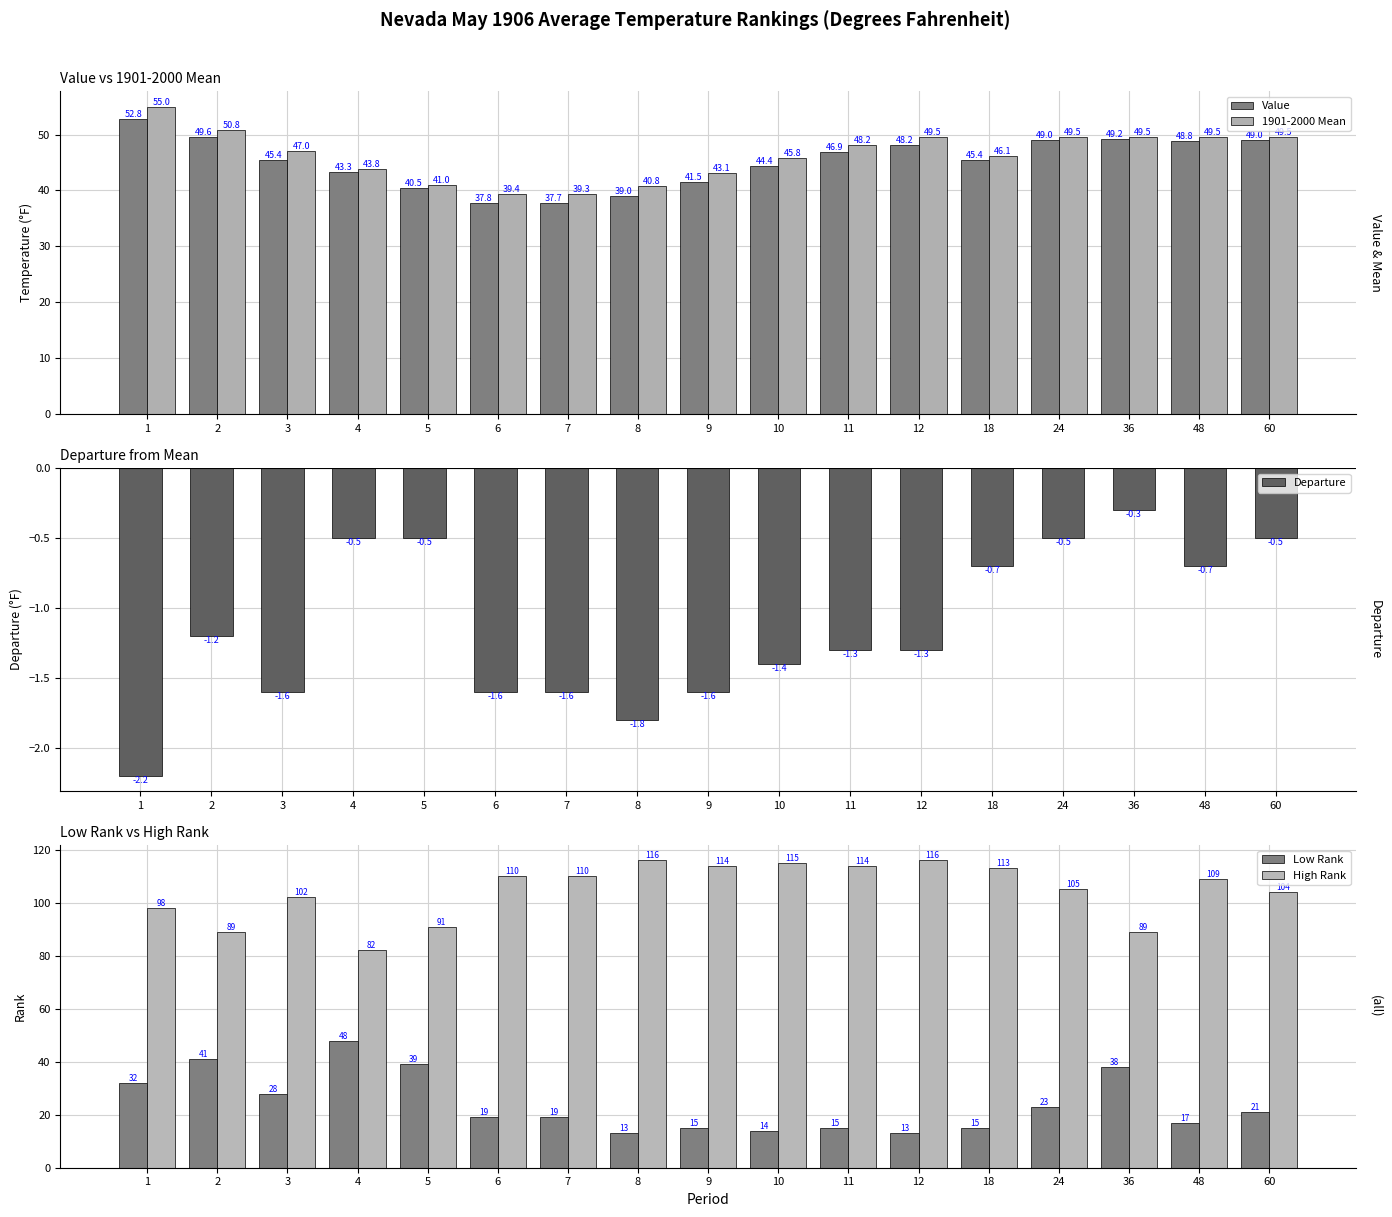

What is the total value across all series at 1?

235.6